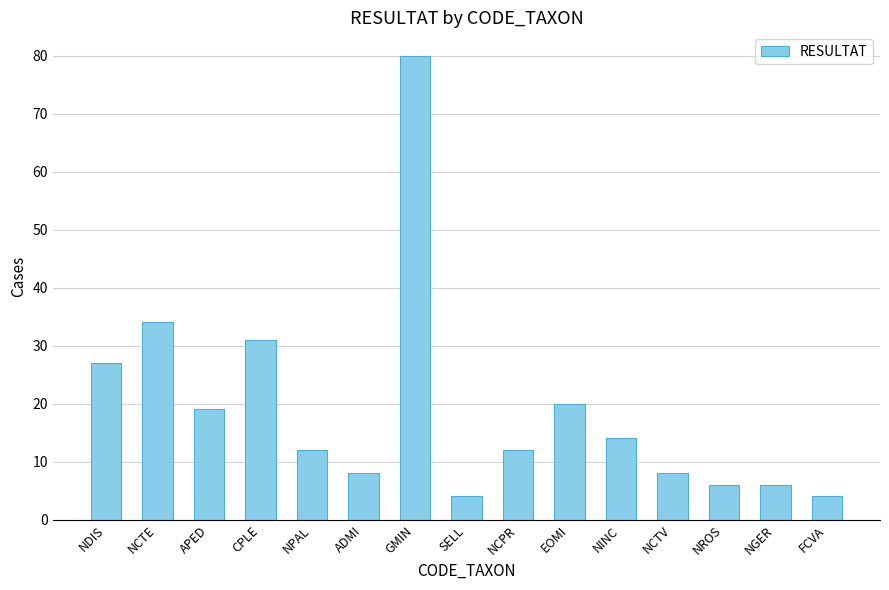

Which category has the highest value across all series?

GMIN